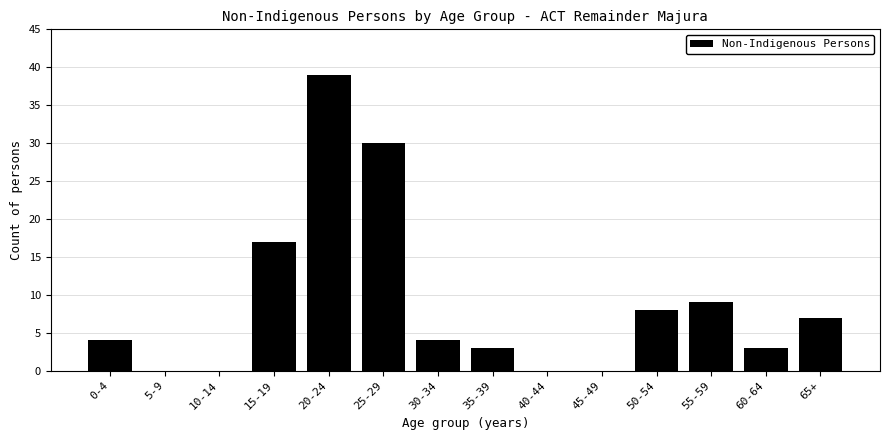

Reading right to left, extract all data points from this chart.

65+=7	60-64=3	55-59=9	50-54=8	45-49=0	40-44=0	35-39=3	30-34=4	25-29=30	20-24=39	15-19=17	10-14=0	5-9=0	0-4=4